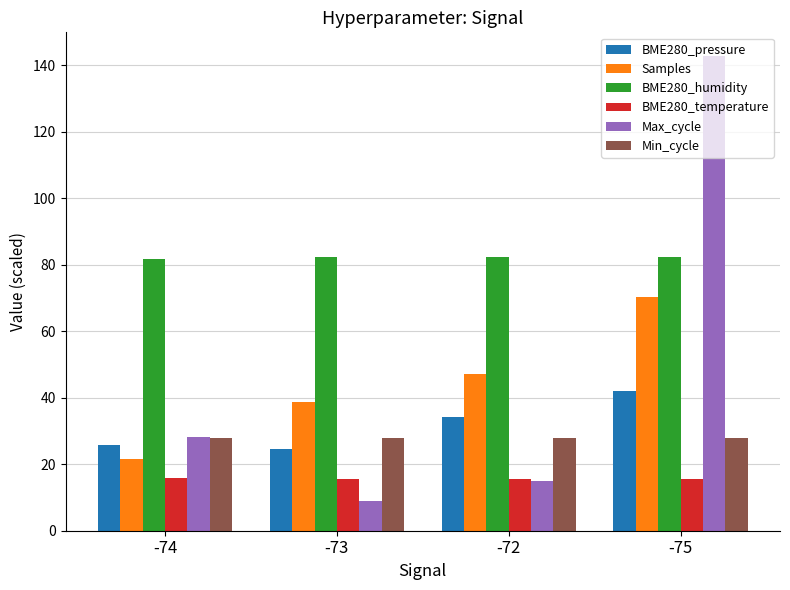

What is the spread (max minus min) of values at -74?

66.0